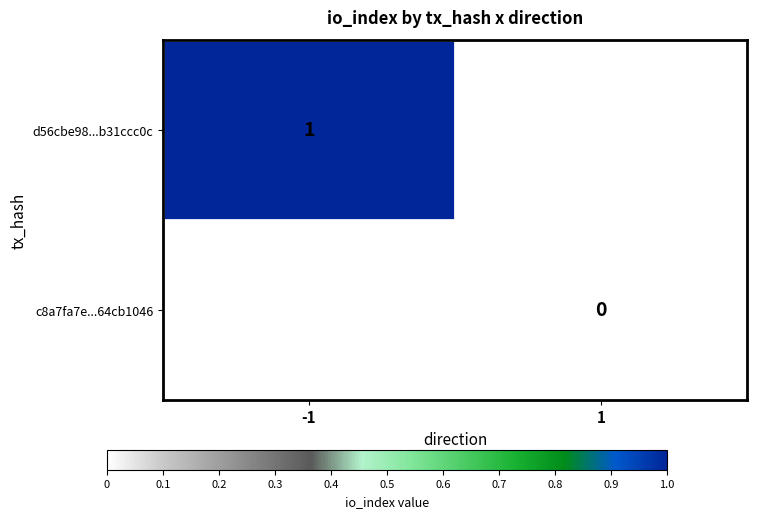

Is the value of d56cbe98...b31ccc0c at -1 greater than the value of c8a7fa7e...64cb1046 at 1?

Yes